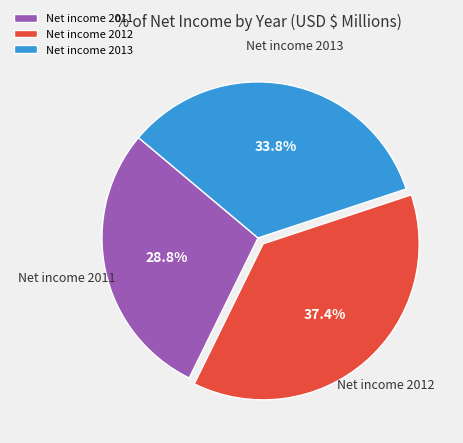

Count the number of slices in the pie.

3